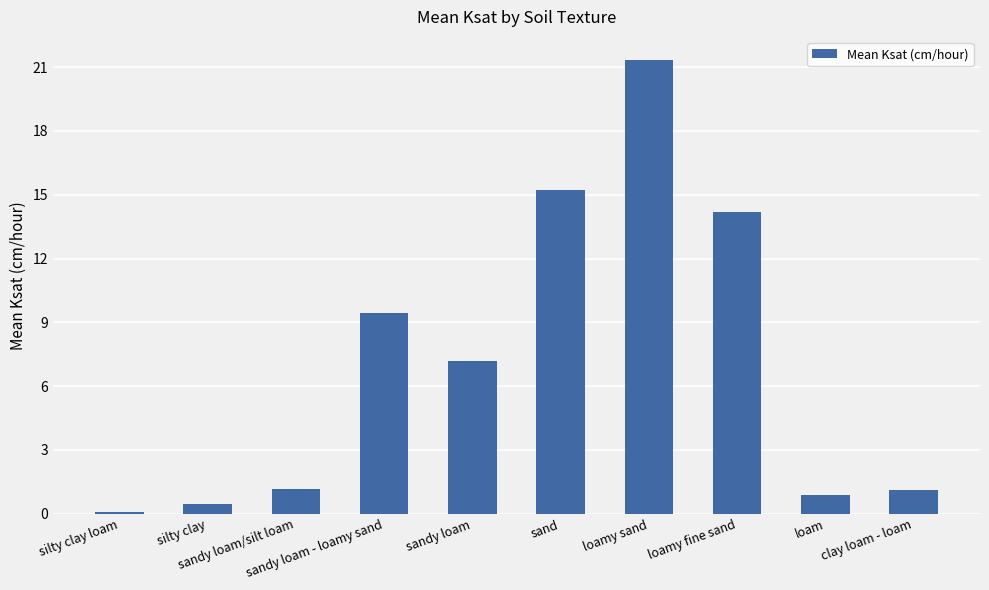

How many bars are there in total?

10